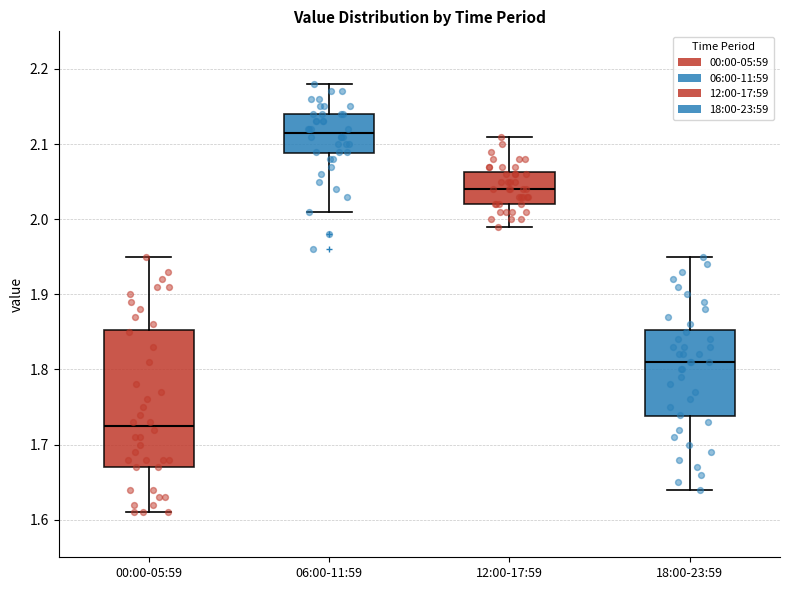

Where does the lower whisker of the box for 18:00-23:59 end on the y-axis? The values are not printed on the chart, so give them approximately, as read against the axis.

1.64